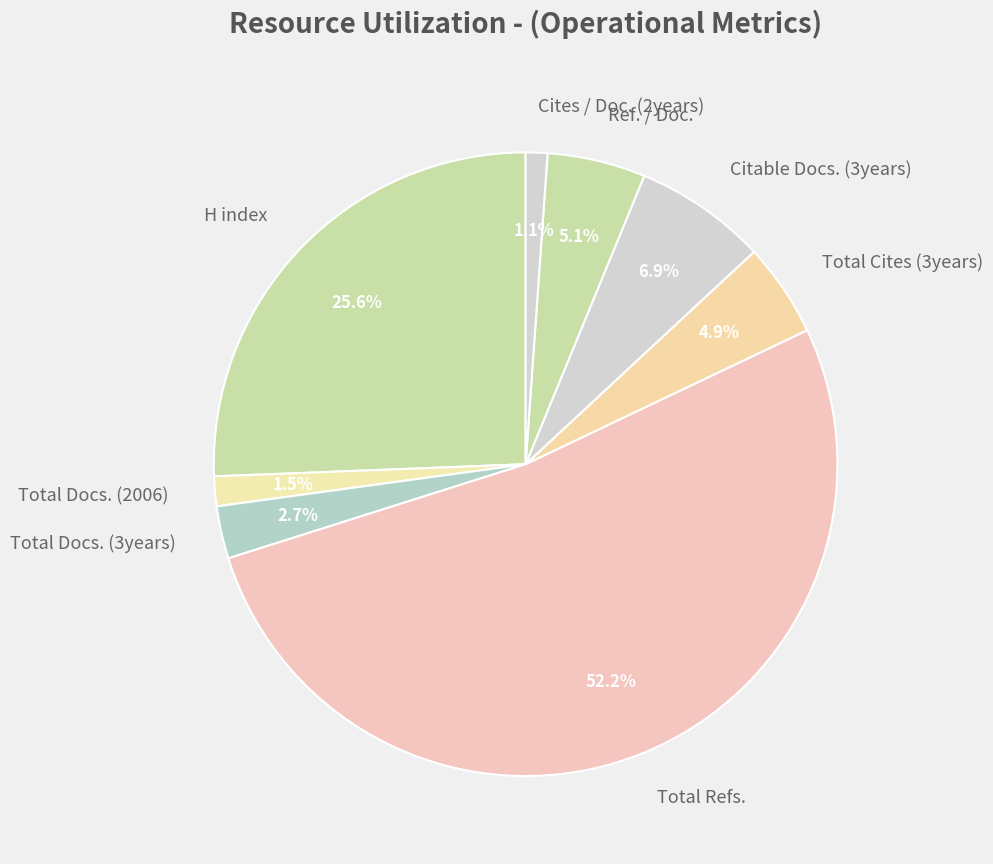

Combined, what portion of the pie is Cites / Doc. (2years) and Ref. / Doc.?

6.2%